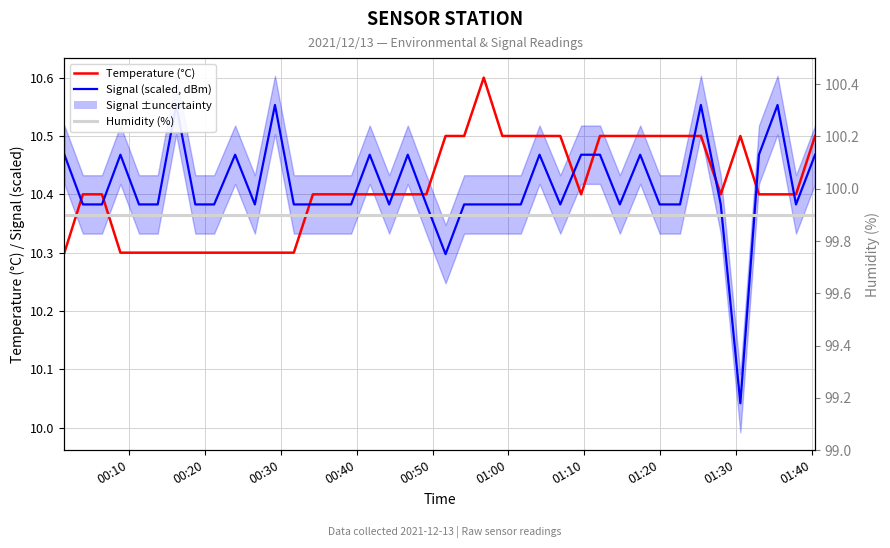

Which series ends up on top after the final intersection of Signal (scaled, dBm) and Temperature (°C)?

Temperature (°C)